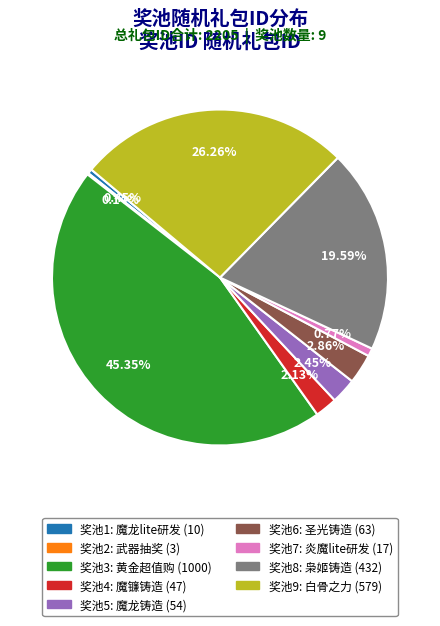

Does any single category account for the majority?

No